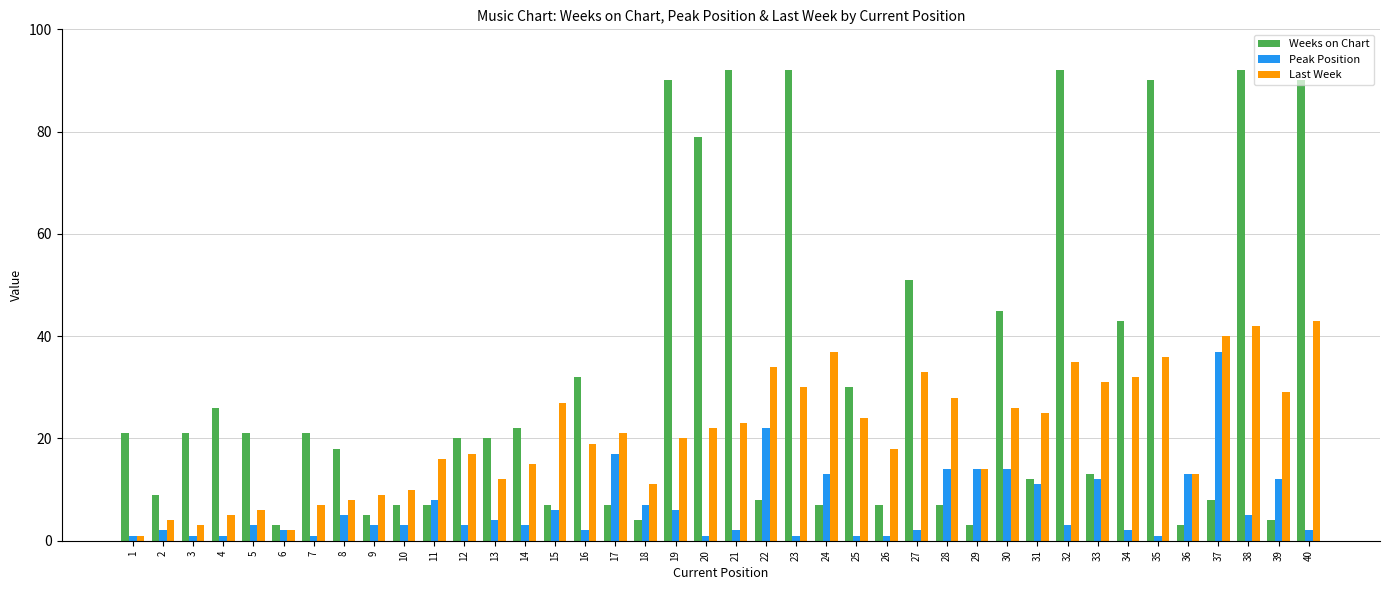

How many bars are there in each group?

3